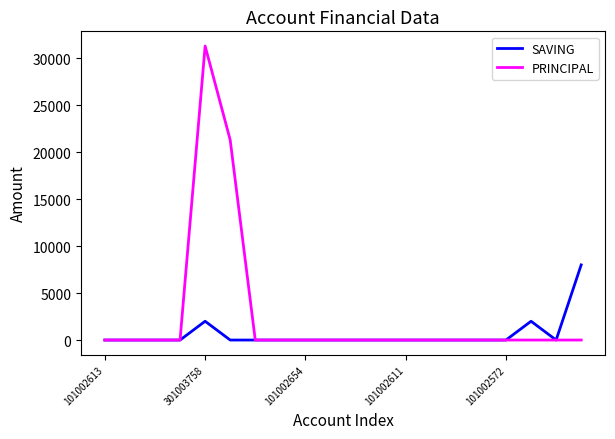

What is the difference between the second highest and minimum values in the SAVING series?

2000